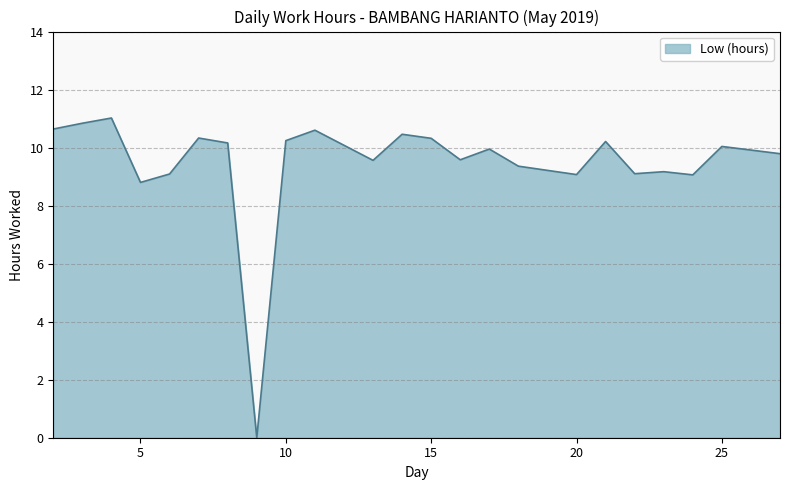

What is the maximum value shown in the chart?

11.0